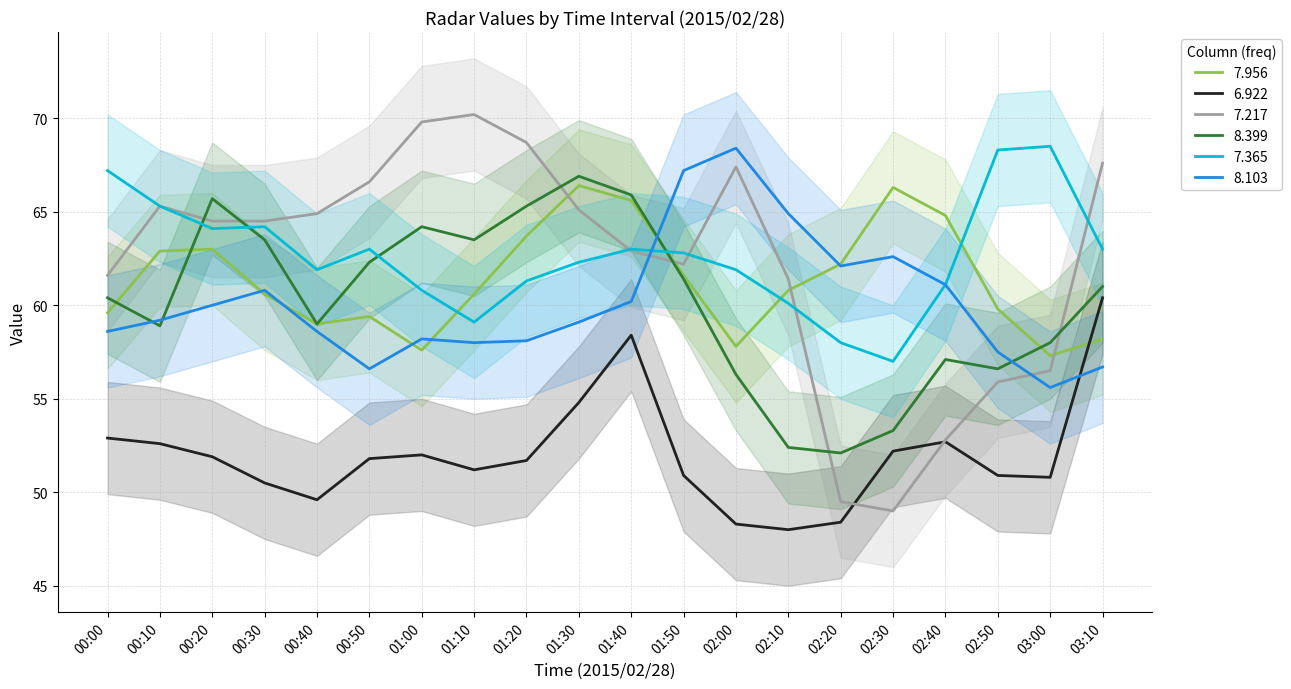

Reading left to right, transcribe all the data shown in this chart.

7.956: 00:00=59.6	00:10=62.9	00:20=63.0	00:30=60.6	00:40=59.0	00:50=59.4	01:00=57.6	01:10=60.6	01:20=63.7	01:30=66.4	01:40=65.6	01:50=61.6	02:00=57.8	02:10=60.8	02:20=62.2	02:30=66.3	02:40=64.8	02:50=59.8	03:00=57.3	03:10=58.2
6.922: 00:00=52.9	00:10=52.6	00:20=51.9	00:30=50.5	00:40=49.6	00:50=51.8	01:00=52.0	01:10=51.2	01:20=51.7	01:30=54.8	01:40=58.4	01:50=50.9	02:00=48.3	02:10=48.0	02:20=48.4	02:30=52.2	02:40=52.7	02:50=50.9	03:00=50.8	03:10=60.4
7.217: 00:00=61.6	00:10=65.3	00:20=64.5	00:30=64.5	00:40=64.9	00:50=66.6	01:00=69.8	01:10=70.2	01:20=68.7	01:30=65.1	01:40=62.9	01:50=62.2	02:00=67.4	02:10=61.4	02:20=49.5	02:30=49.0	02:40=52.8	02:50=55.9	03:00=56.5	03:10=67.6
8.399: 00:00=60.4	00:10=58.9	00:20=65.7	00:30=63.5	00:40=59.0	00:50=62.3	01:00=64.2	01:10=63.5	01:20=65.3	01:30=66.9	01:40=65.9	01:50=61.4	02:00=56.3	02:10=52.4	02:20=52.1	02:30=53.3	02:40=57.1	02:50=56.6	03:00=58.0	03:10=61.0
7.365: 00:00=67.2	00:10=65.3	00:20=64.1	00:30=64.2	00:40=61.9	00:50=63.0	01:00=60.8	01:10=59.1	01:20=61.3	01:30=62.3	01:40=63.0	01:50=62.8	02:00=61.9	02:10=60.1	02:20=58.0	02:30=57.0	02:40=61.1	02:50=68.3	03:00=68.5	03:10=63.0
8.103: 00:00=58.6	00:10=59.2	00:20=60.0	00:30=60.8	00:40=58.6	00:50=56.6	01:00=58.2	01:10=58.0	01:20=58.1	01:30=59.1	01:40=60.2	01:50=67.2	02:00=68.4	02:10=64.9	02:20=62.1	02:30=62.6	02:40=61.1	02:50=57.5	03:00=55.6	03:10=56.7